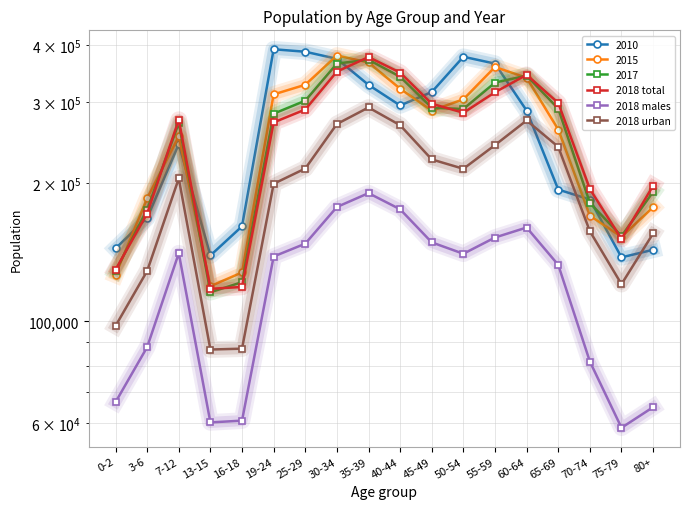

At which category does 2018 urban reach its first local valley?

13-15